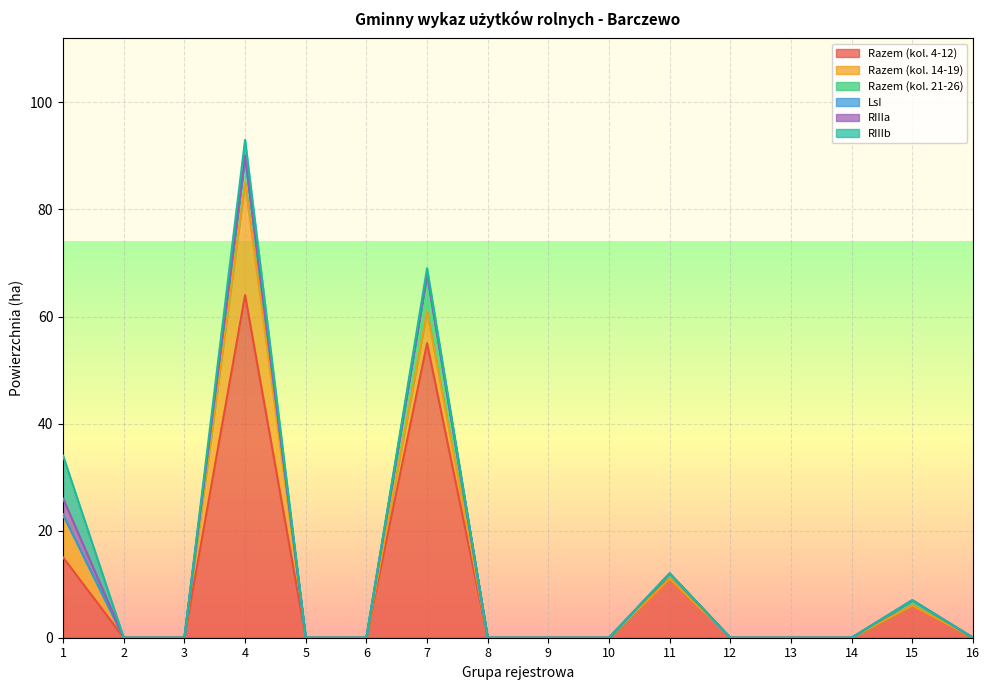

Does the chart display data point markers on the line(s)?

No